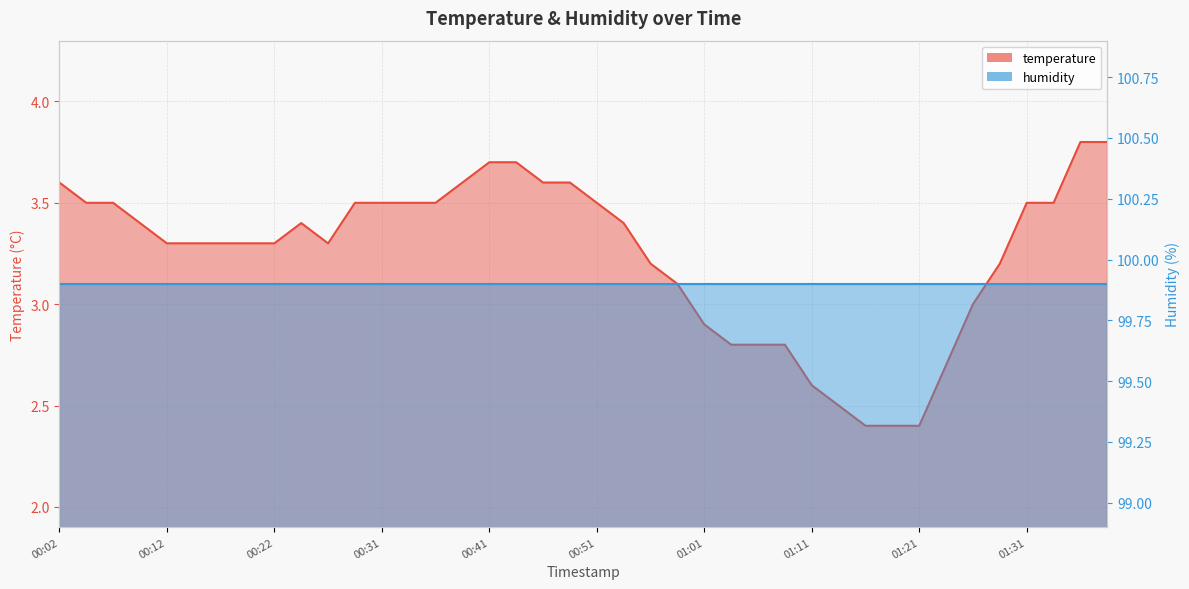

Is it true that the value at 00:37 is 3.5?

True